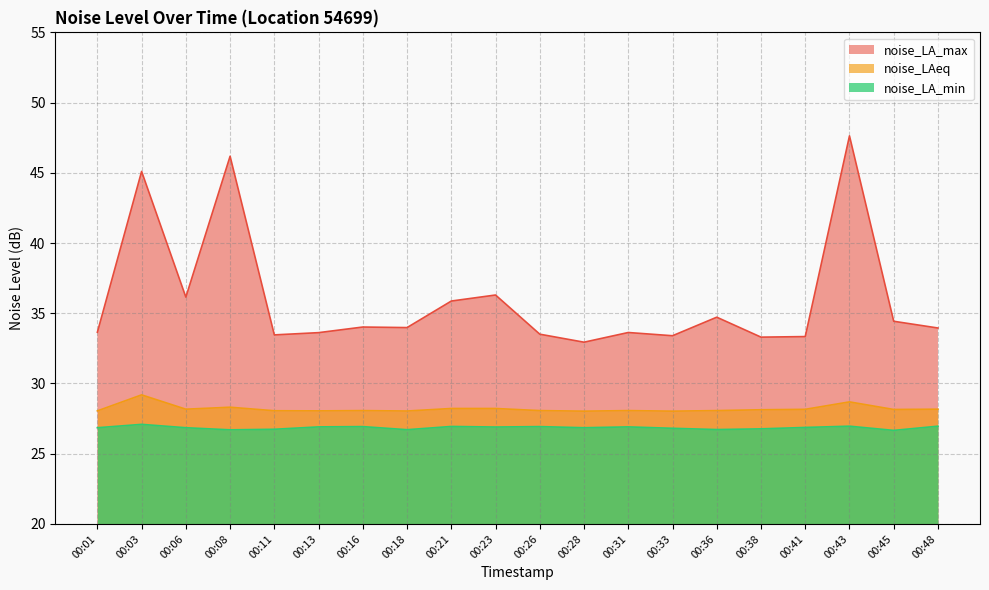

How many interior local valleys does the noise_LAeq series have?

6